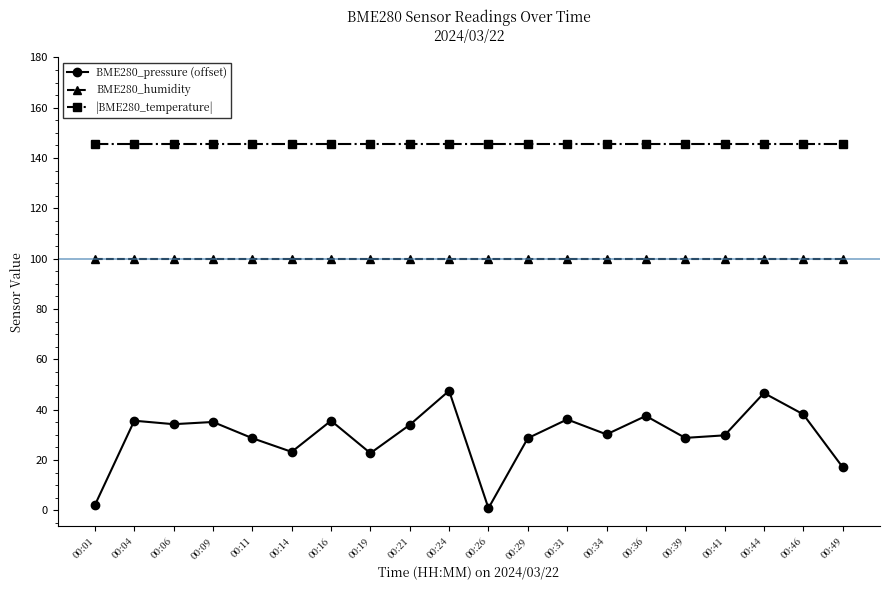

Does the chart have visible grid lines?

No